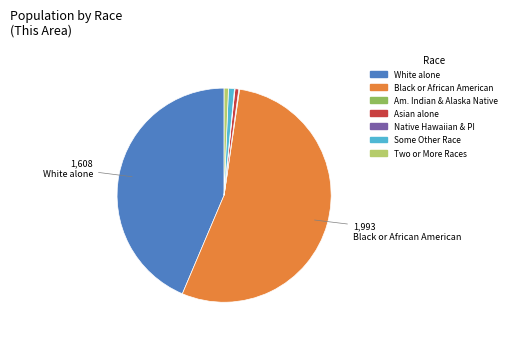

Do Some Other Race and White alone together represent more than half of the pie?

No